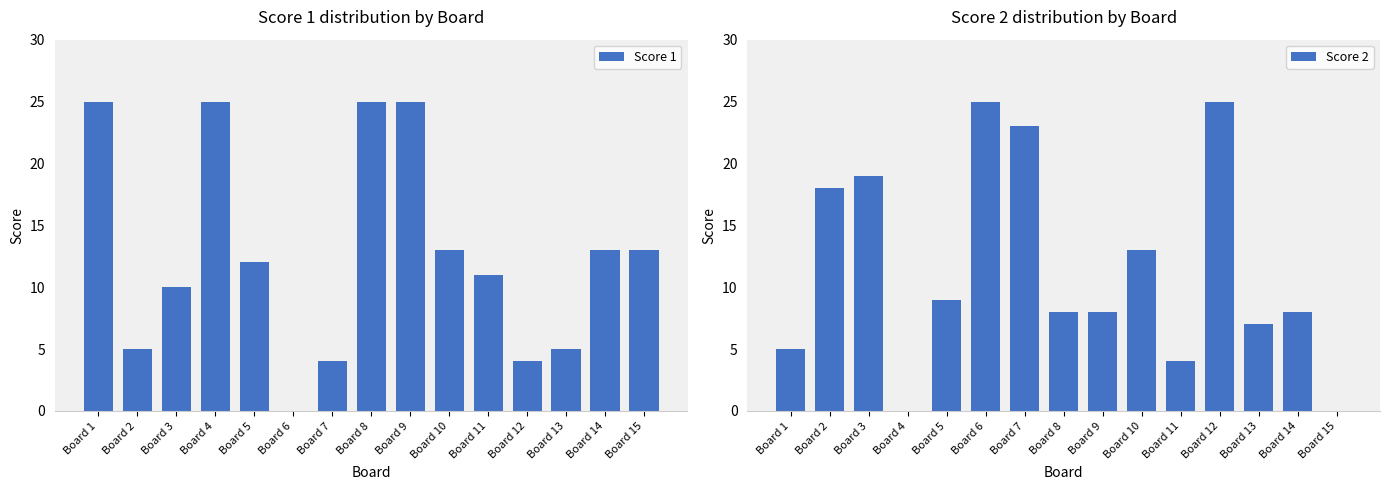

What is the spread (max minus min) of values at Board 12?

21